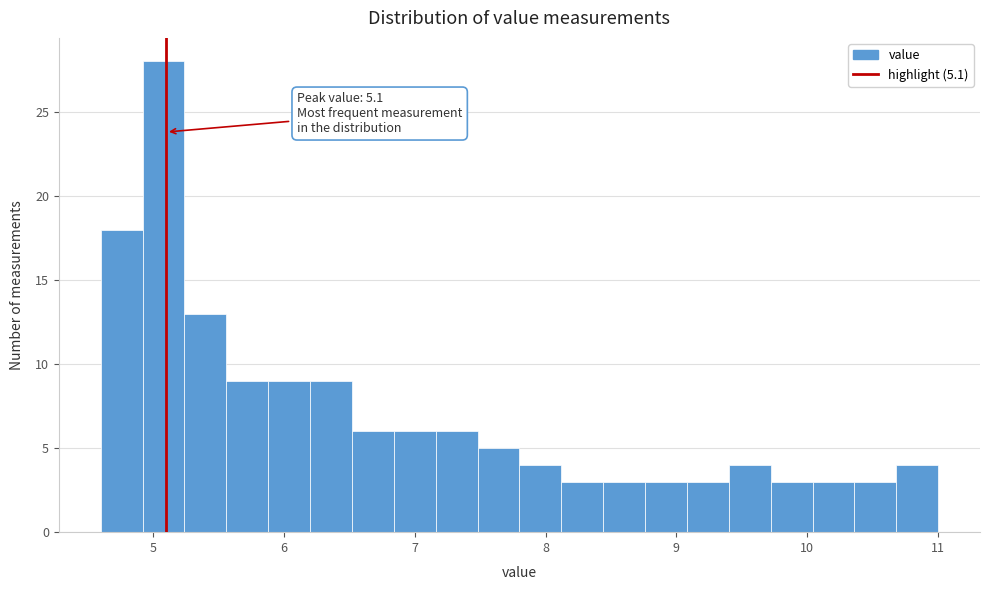

Around what value on the x-axis is the tallest bar? Give the approximate position of its centre, as read against the axis.

5.1